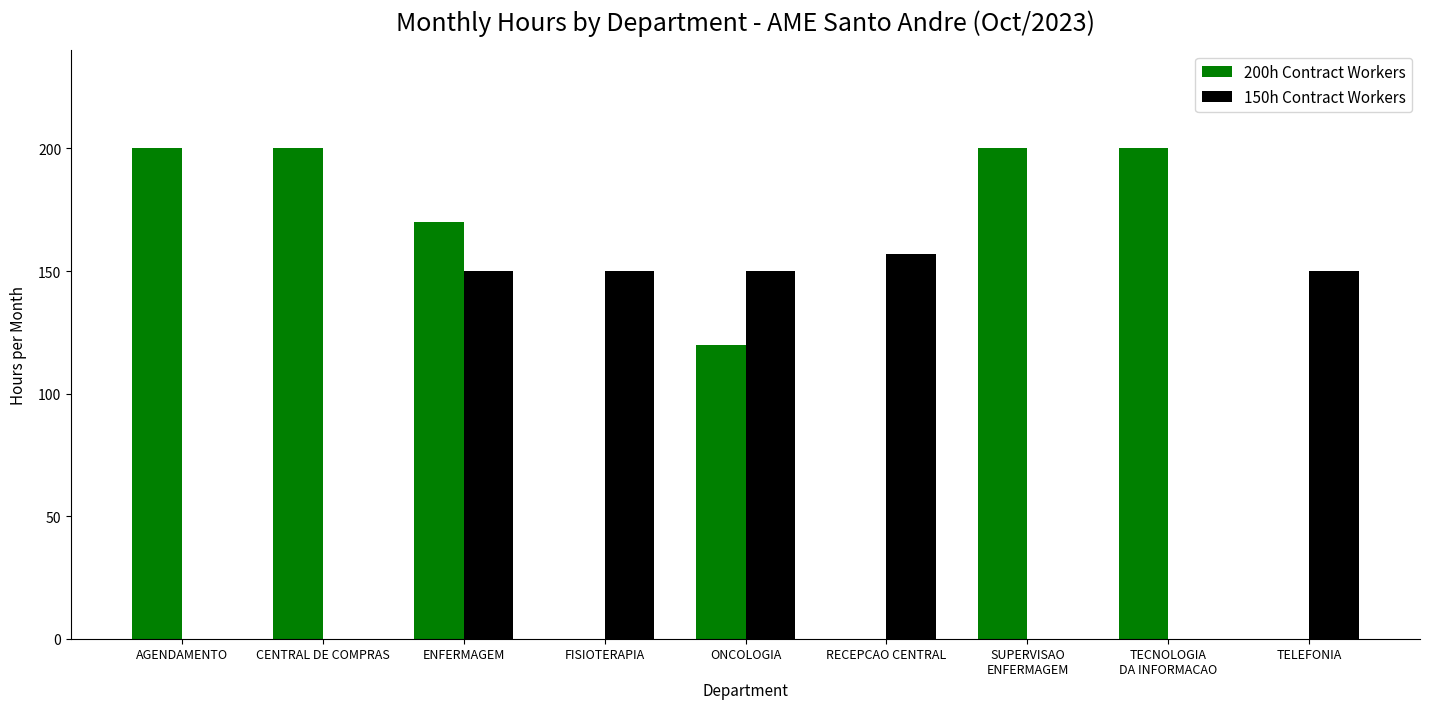

Which series has the largest total across all categories?

200h Contract Workers